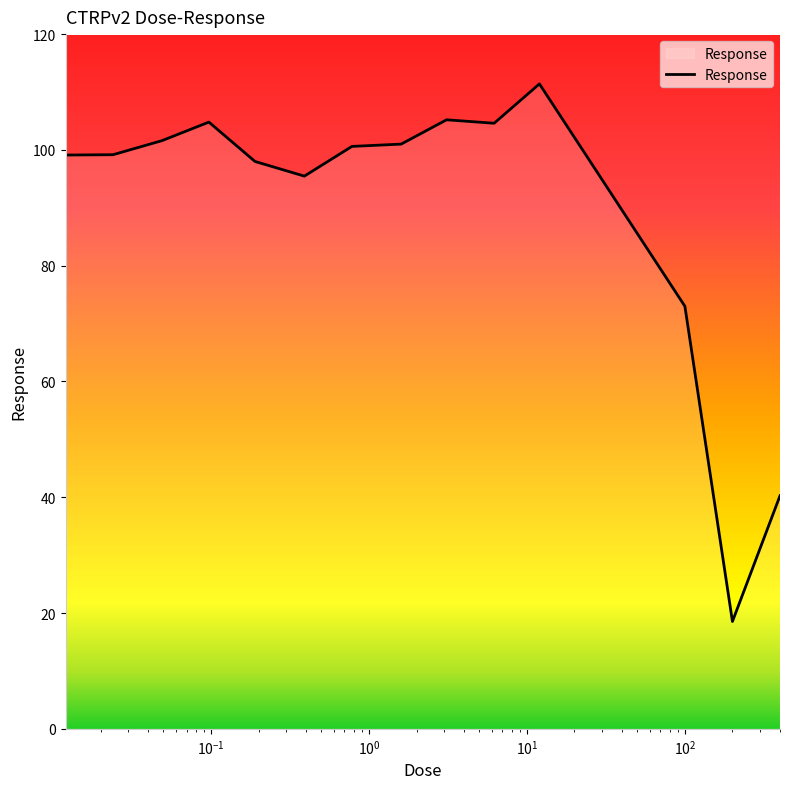

What is the difference between the maximum and minimum values?

92.9